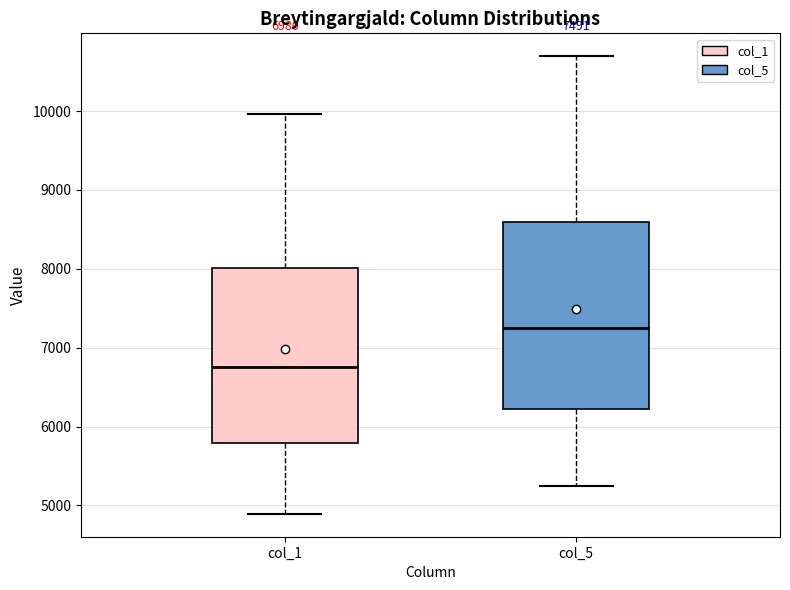

Comparing the boxes themselves (not the whiskers), which one is the tallest?

col_5